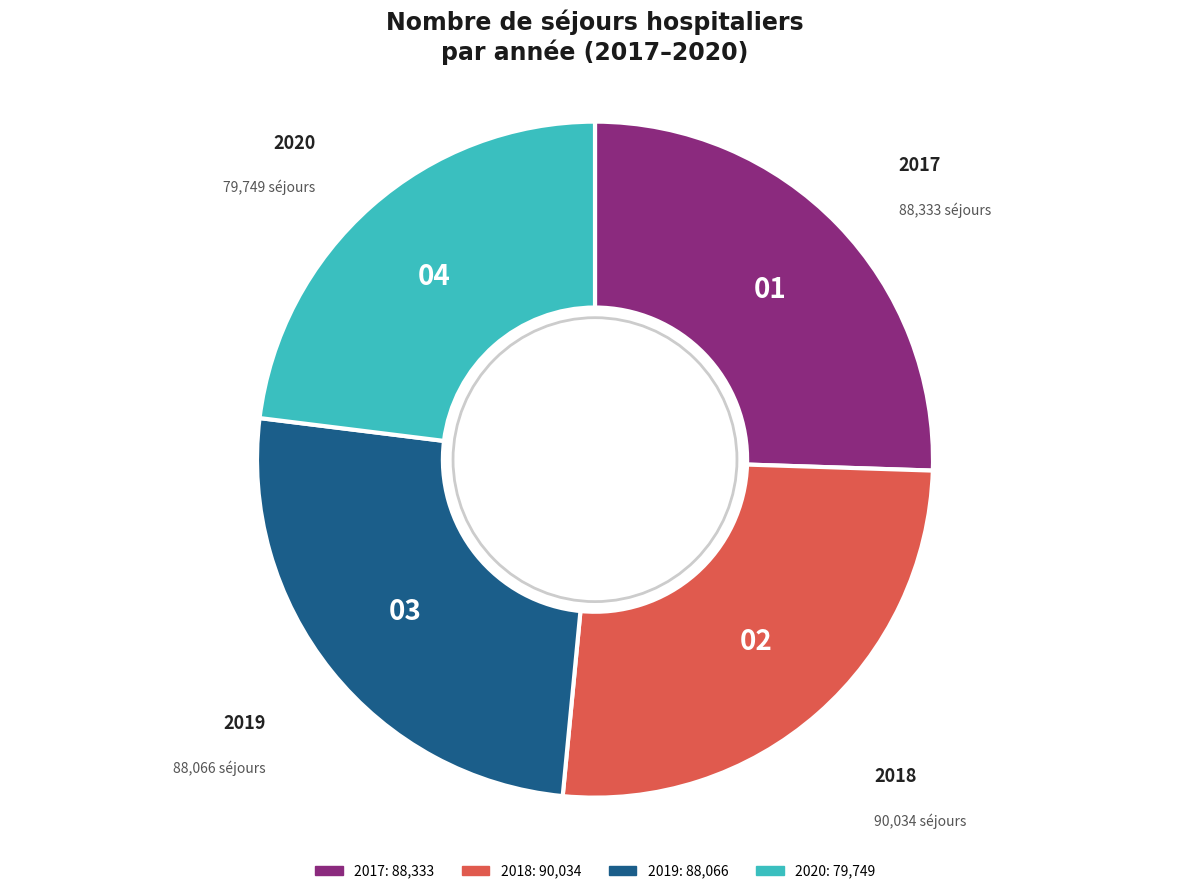

Does 2018 account for over 50% of the chart?

No